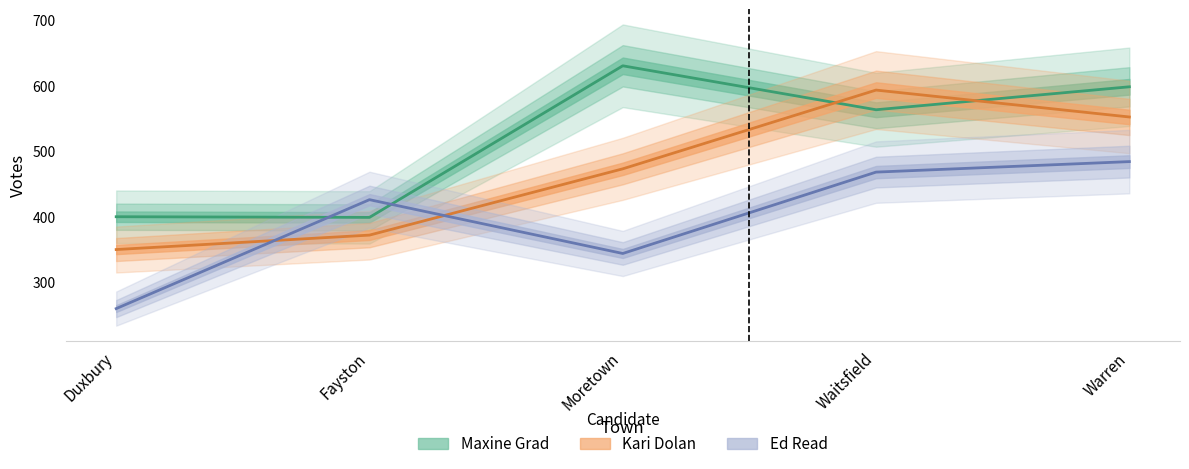

Is the value of Maxine Grad at Moretown greater than the value of Ed Read at Warren?

Yes